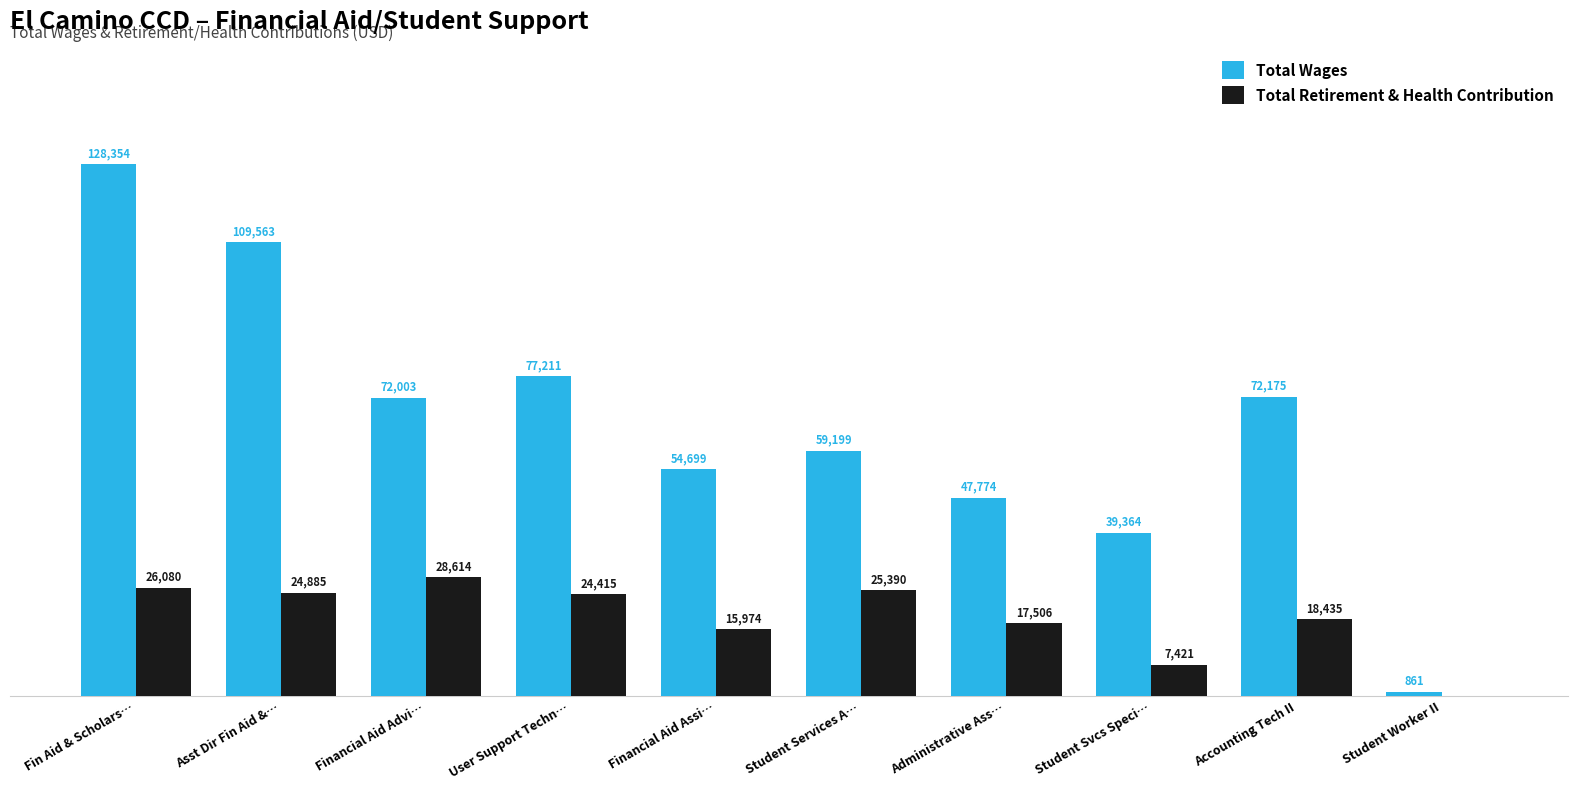

At which label does Total Wages first exceed 72003?

Fin Aid & Scholars…